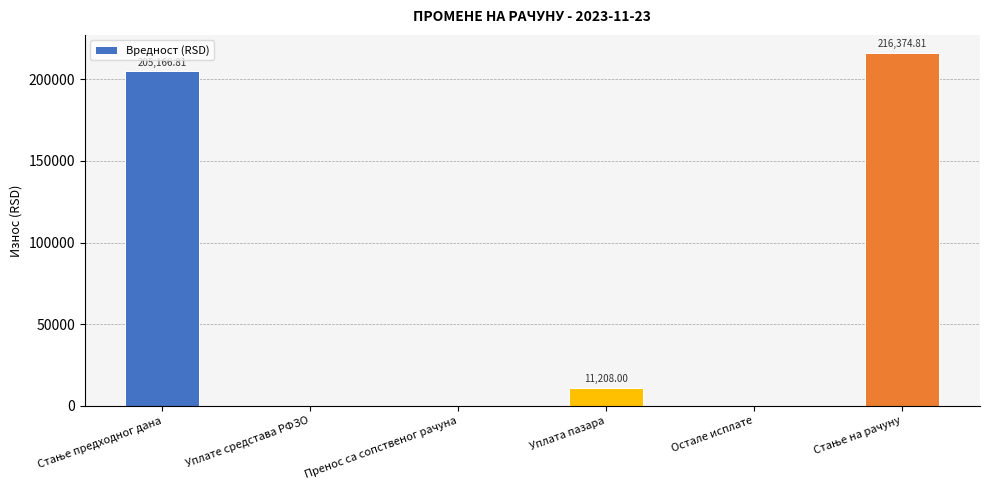

At which label is the value closest to 108187?

Уплата пазара